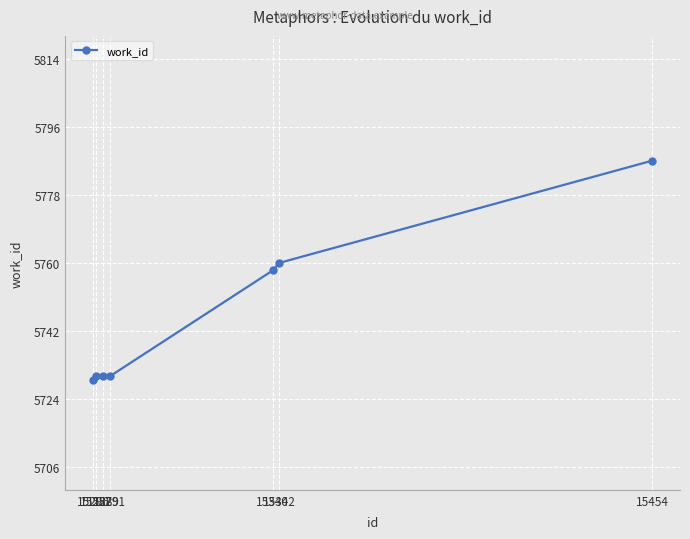

What is the difference between the maximum and minimum values?

58